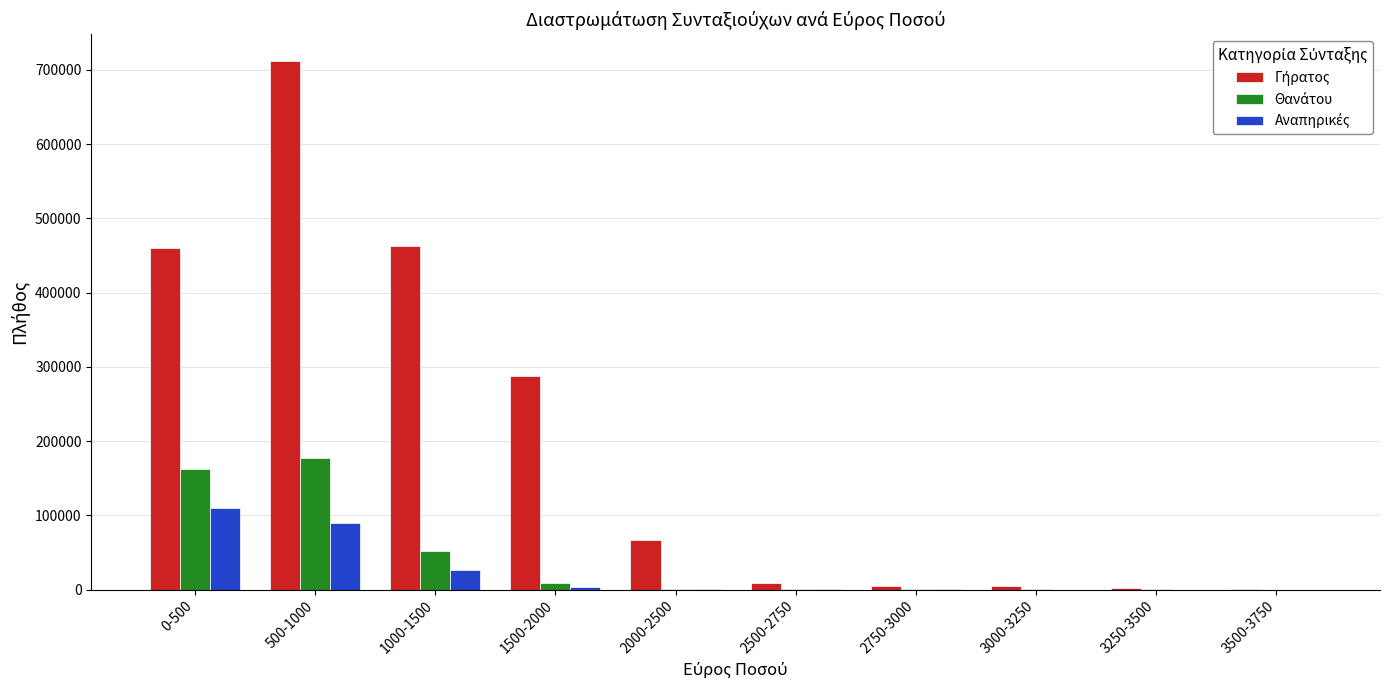

At which category is the sum across all series the highest?

500-1000